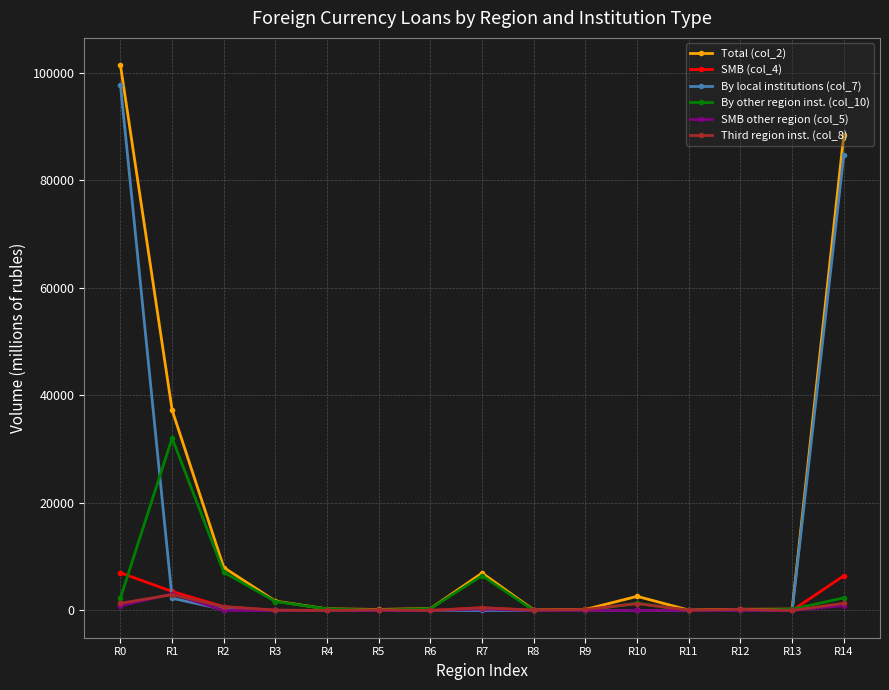

At which category is the sum across all series the highest?

R0